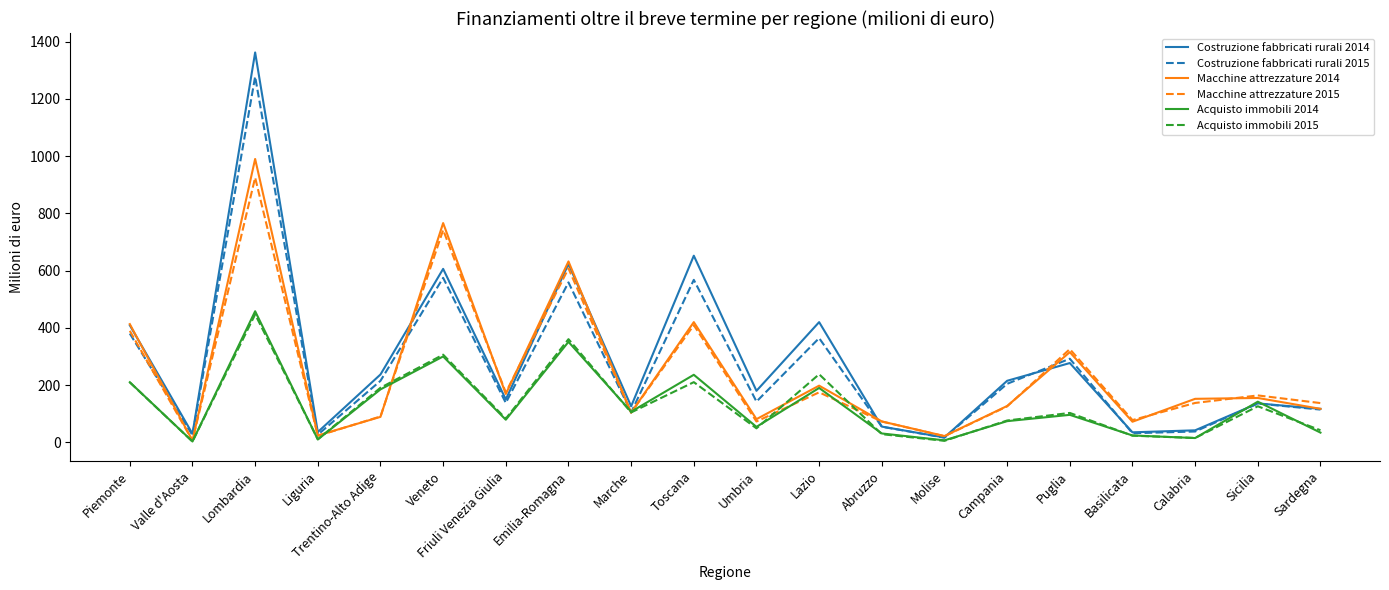

What are all the series names shown in the legend?

Costruzione fabbricati rurali 2014, Costruzione fabbricati rurali 2015, Macchine attrezzature 2014, Macchine attrezzature 2015, Acquisto immobili 2014, Acquisto immobili 2015